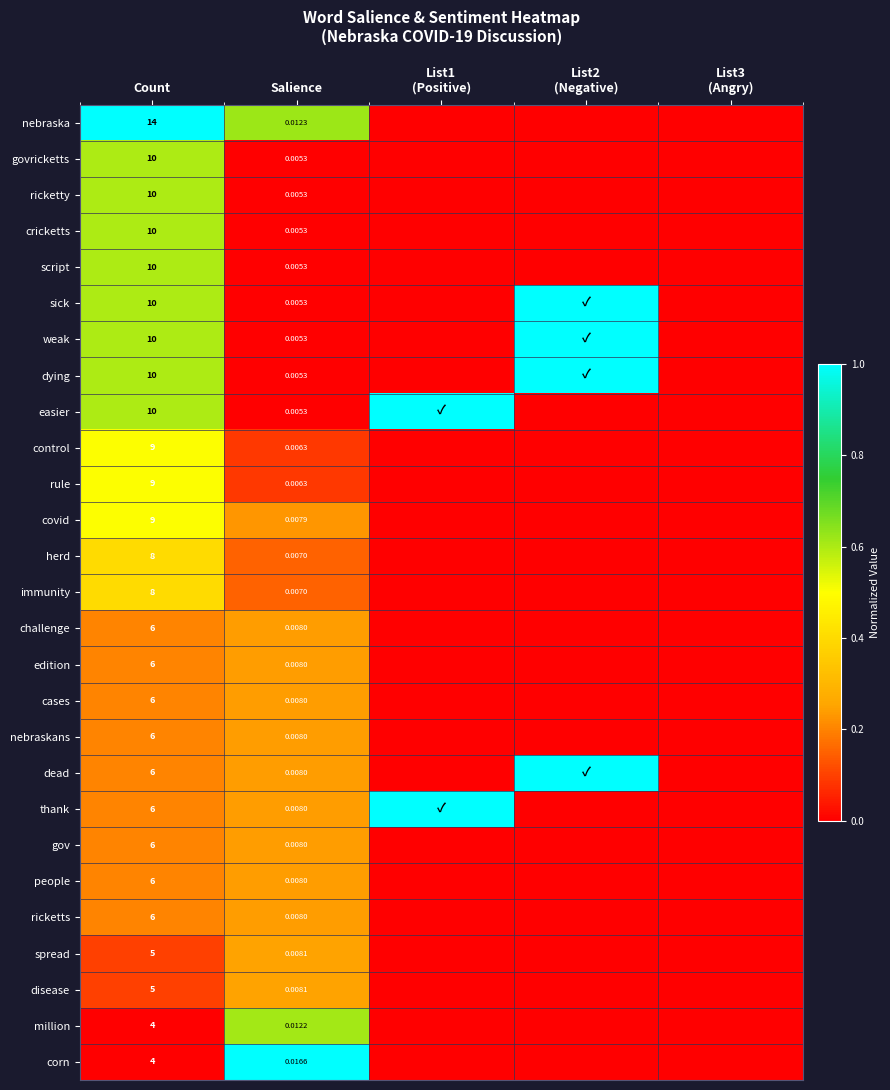

Between Count and List3
(Angry), which is larger?

Count